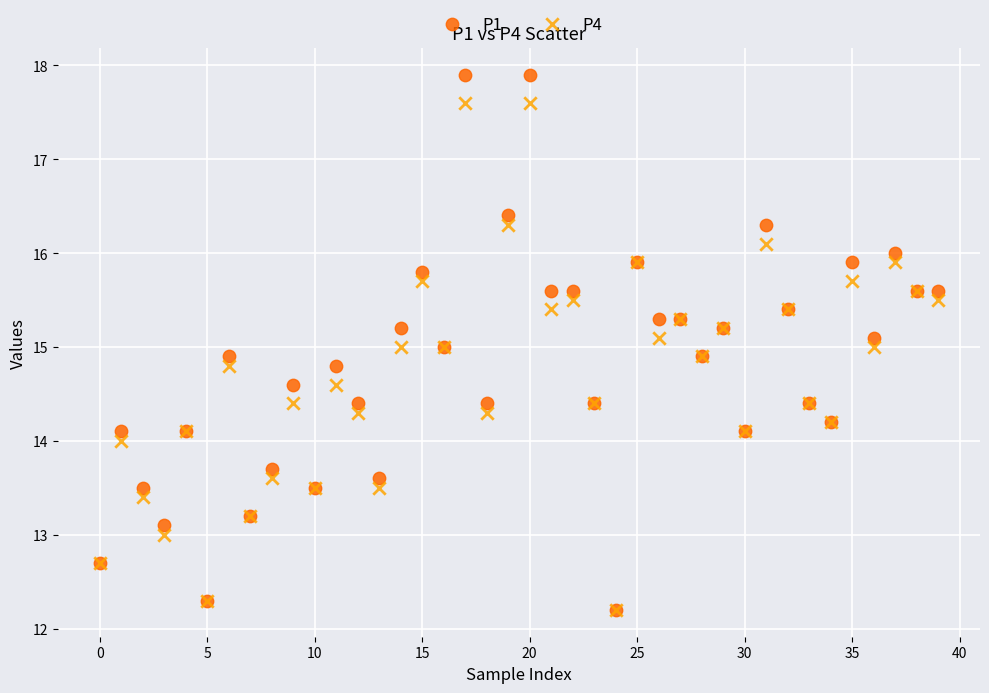

What are all the series names shown in the legend?

P1, P4